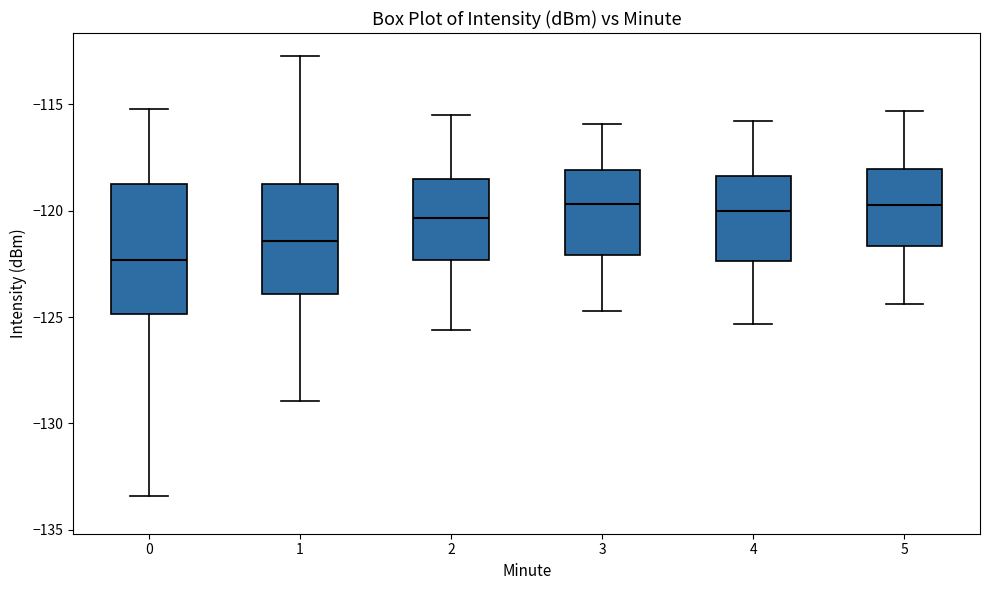

Where is the upper edge of the box at x = 1 on the y-axis? The values are not printed on the chart, so give them approximately, as read against the axis.

-118.5